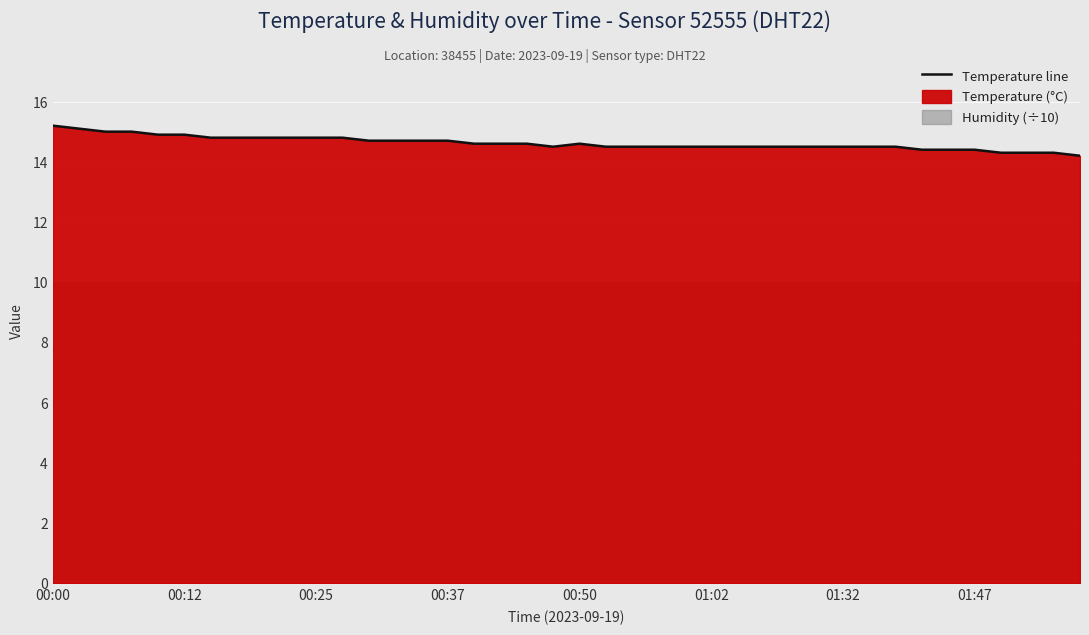

Approximately how many times larger is the value at 00:12 compared to 27?

1.0